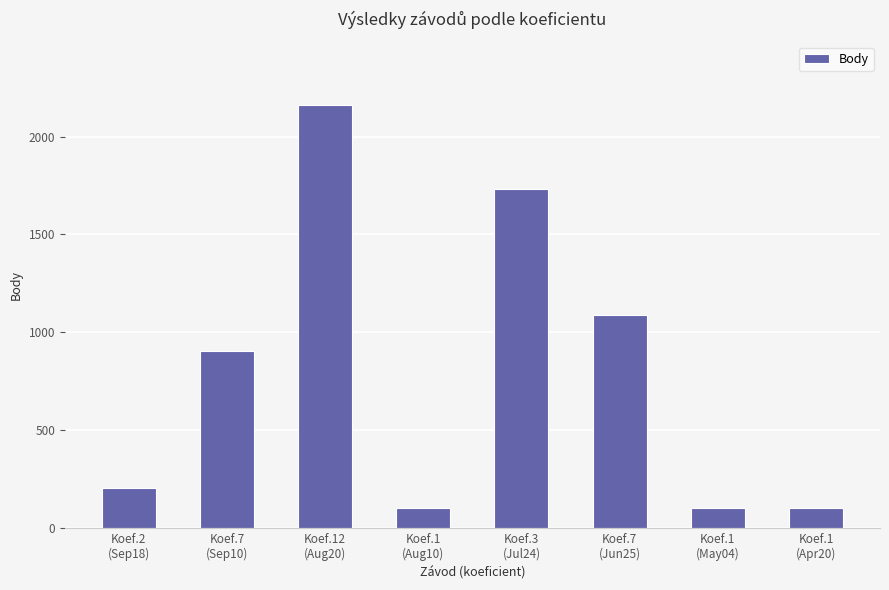

What is the value of the 3rd bar from the left?

2162